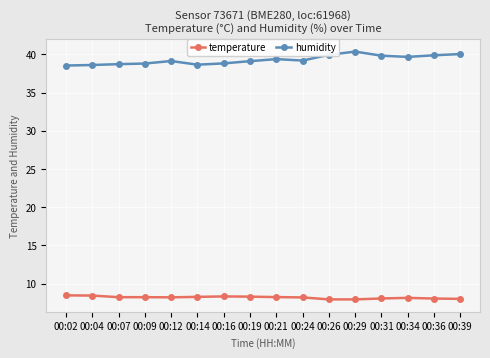

How many lines are shown in the chart?

2